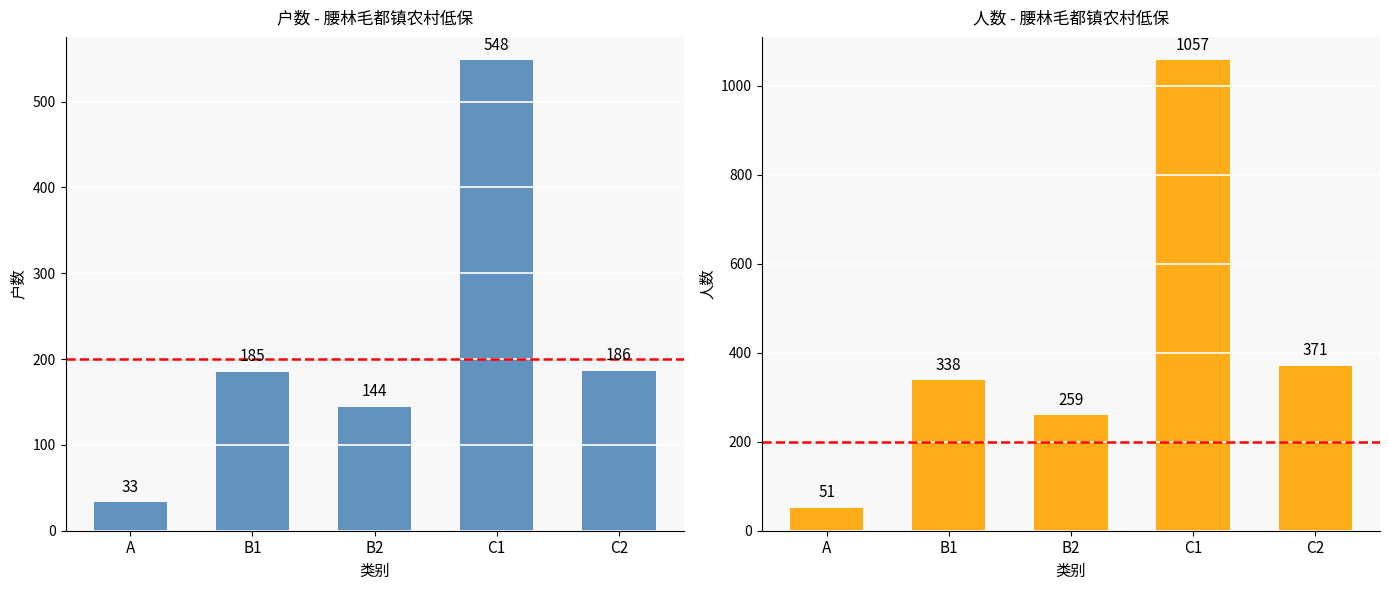

How many values in the 人数 series exceed 338?

2